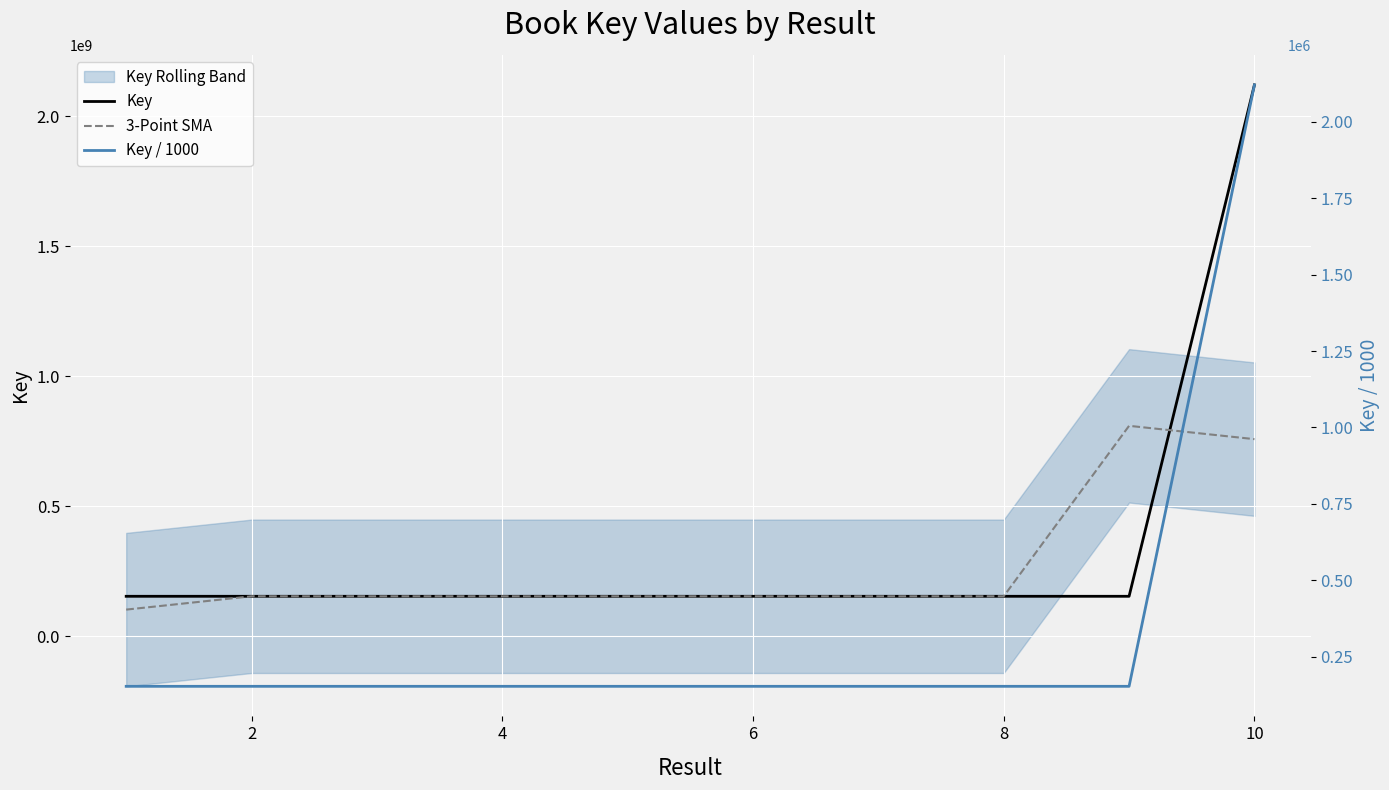

Is this an area chart (filled region under the line)?

No